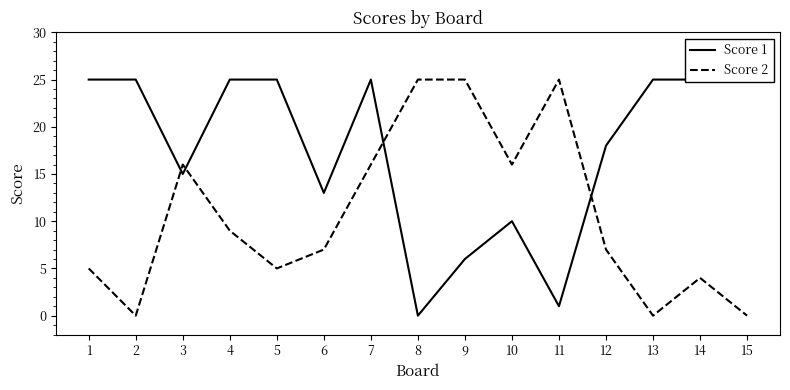

Is the value of Score 1 at 9 greater than the value of Score 2 at 3?

No